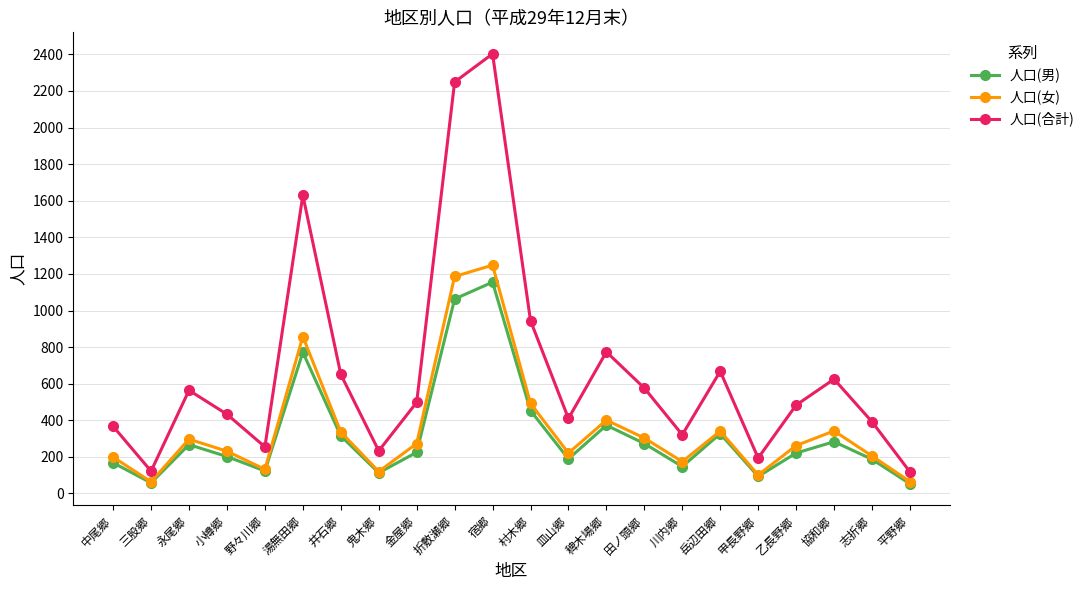

What are all the series names shown in the legend?

人口(男), 人口(女), 人口(合計)